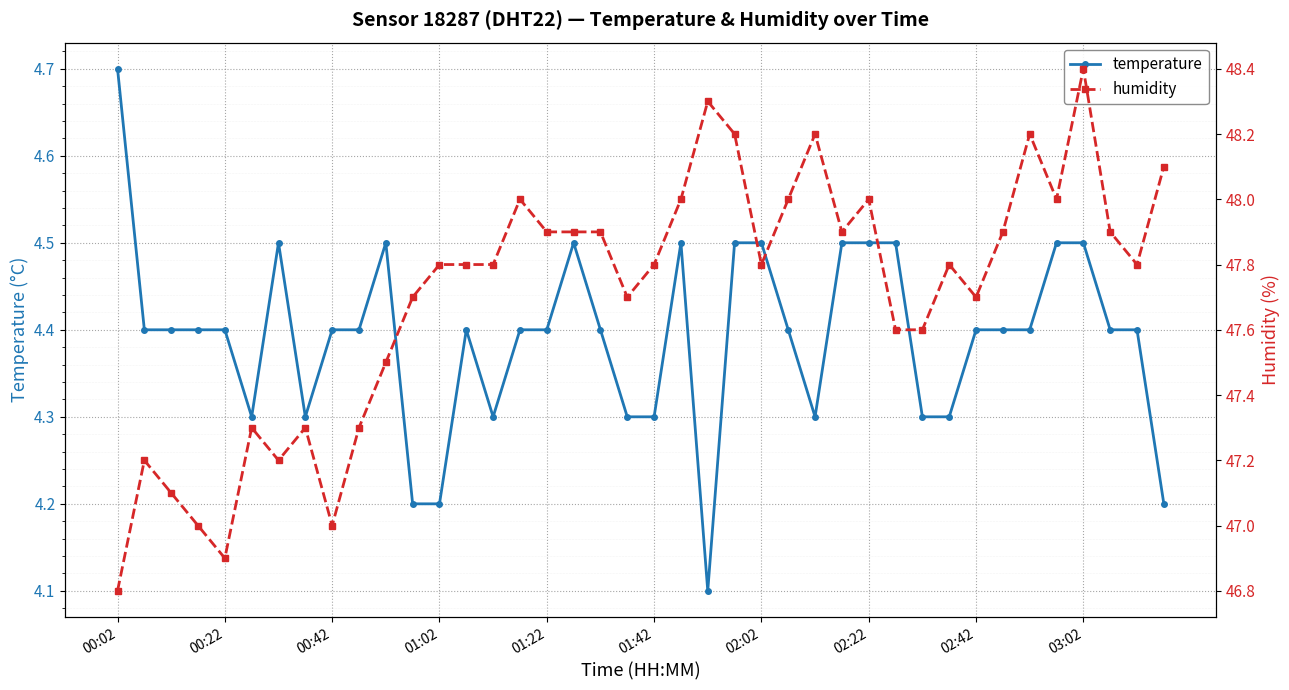

List the series in order of their peak value, highest first.

humidity, temperature